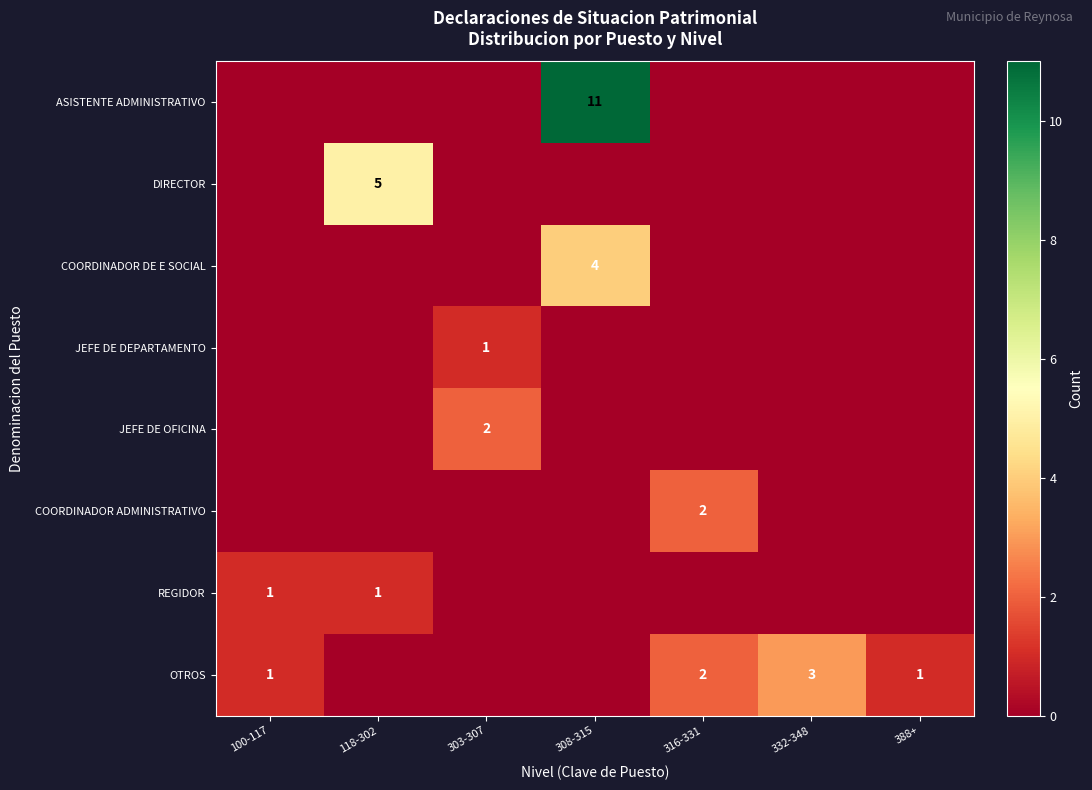

The value of JEFE DE OFICINA at 303-307 is 2. True or false?

True